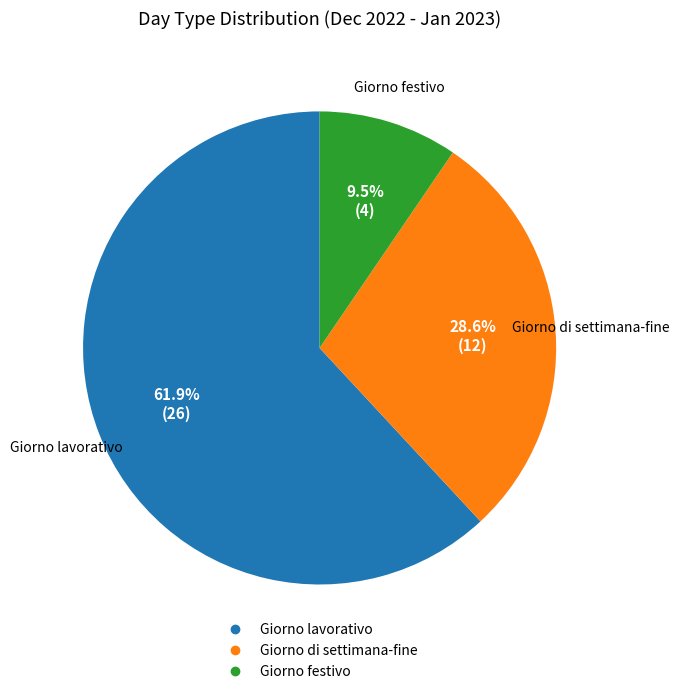

Is there any slice that represents more than half of the pie?

Yes